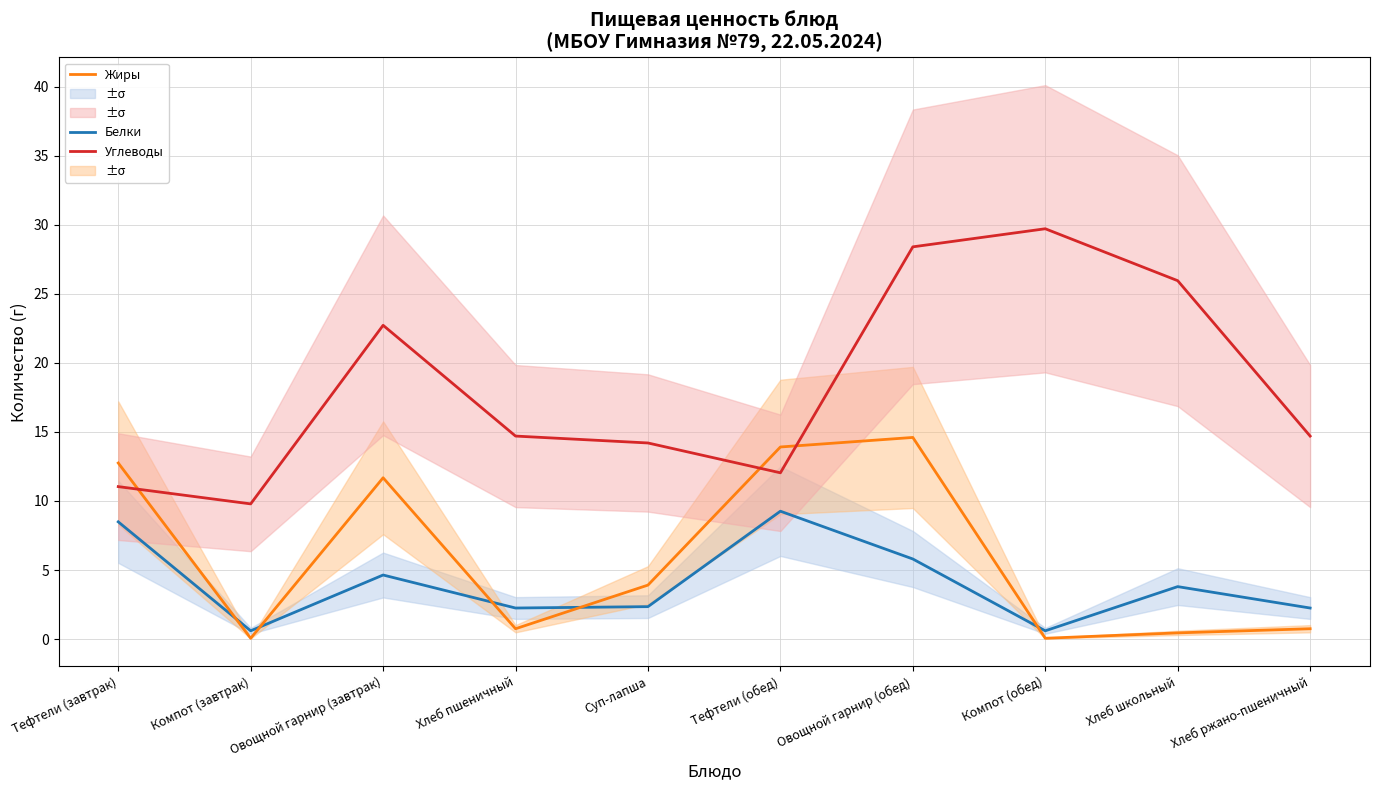

Is the value of Белки at Суп-лапша greater than the value of Жиры at Хлеб ржано-пшеничный?

Yes